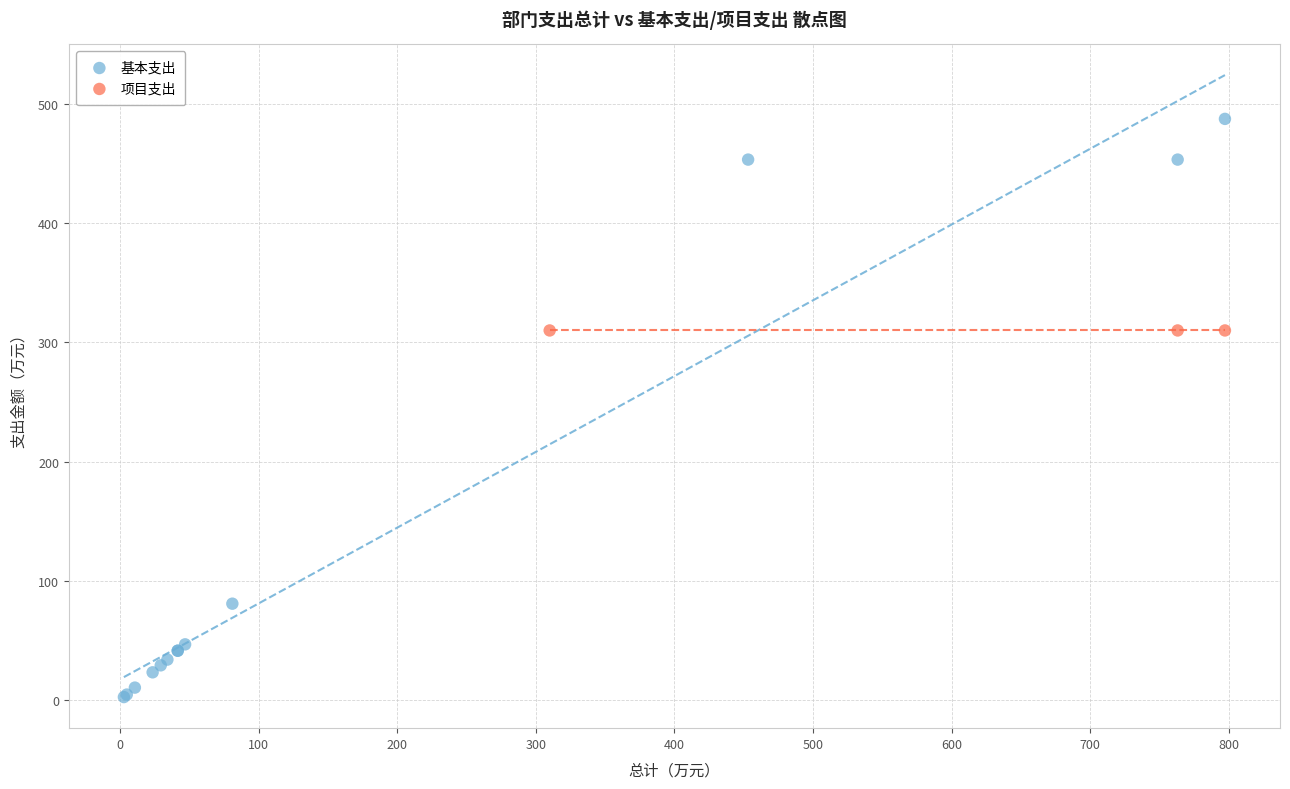

Which series contains the lowest Y value?

基本支出